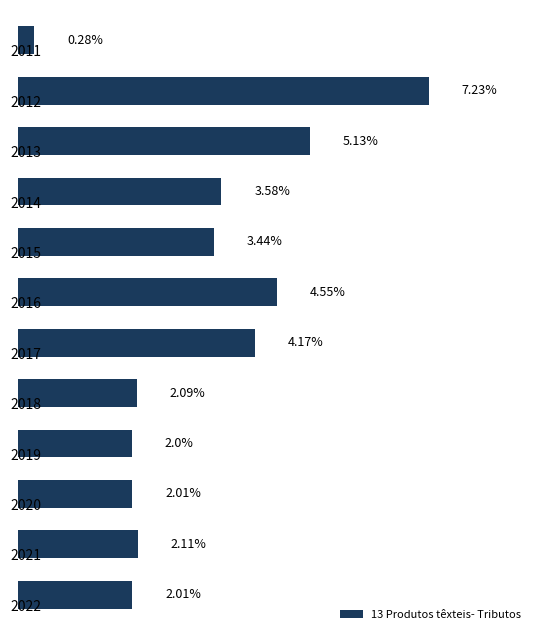

How many data points does each series have?

12